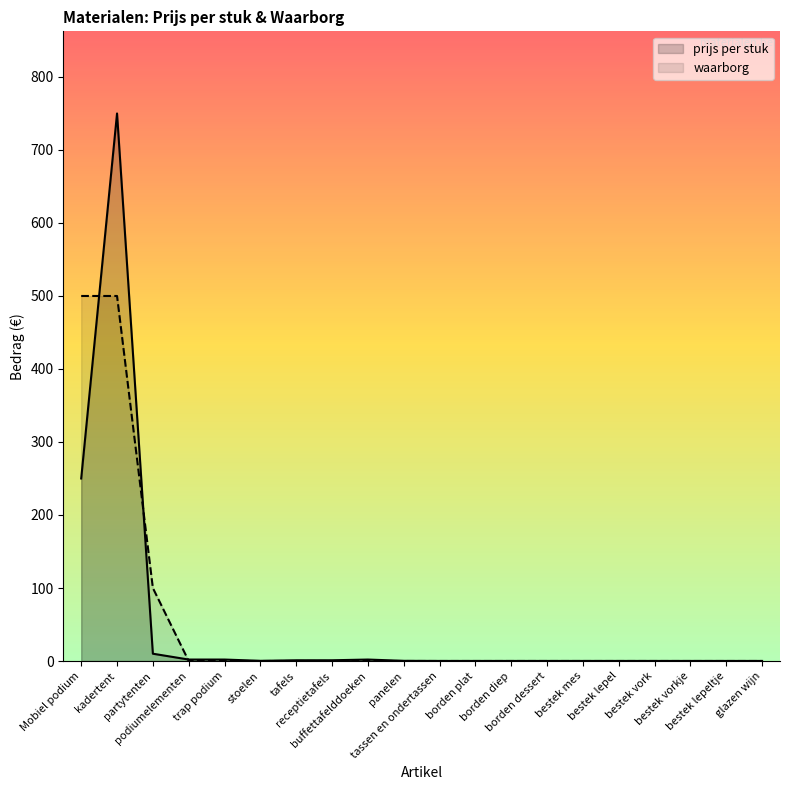

What is the sum of the prijs per stuk values at trap podium and tassen en ondertassen?

2.1